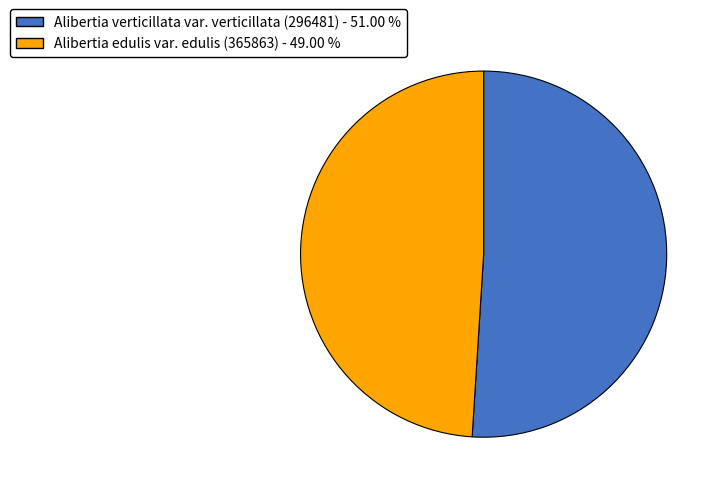

Combined, do Alibertia verticillata var. verticillata (296481) and Alibertia edulis var. edulis (365863) account for over 50%?

Yes